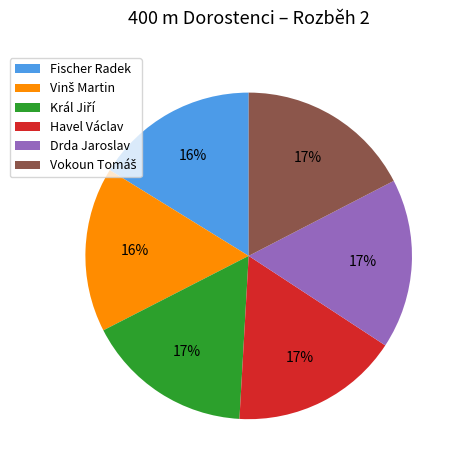

Is it true that Drda Jaroslav is 17% of the pie?

True